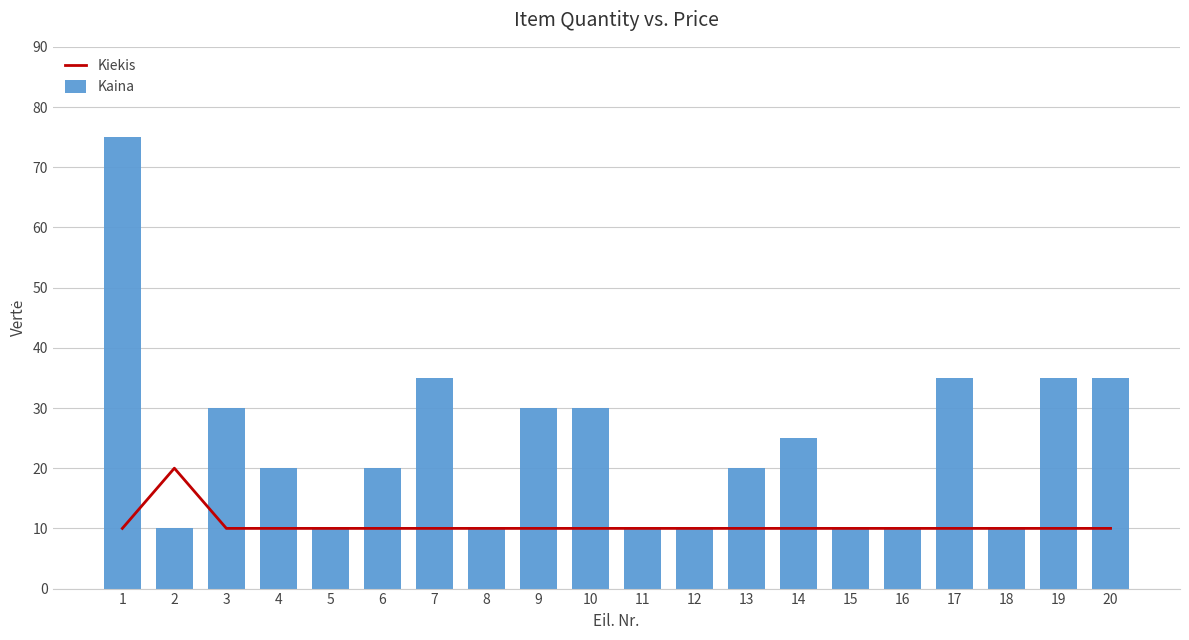

Reading left to right, transcribe all the data shown in this chart.

Kiekis: 1=10	2=20	3=10	4=10	5=10	6=10	7=10	8=10	9=10	10=10	11=10	12=10	13=10	14=10	15=10	16=10	17=10	18=10	19=10	20=10
Kaina: 1=75	2=10	3=30	4=20	5=10	6=20	7=35	8=10	9=30	10=30	11=10	12=10	13=20	14=25	15=10	16=10	17=35	18=10	19=35	20=35